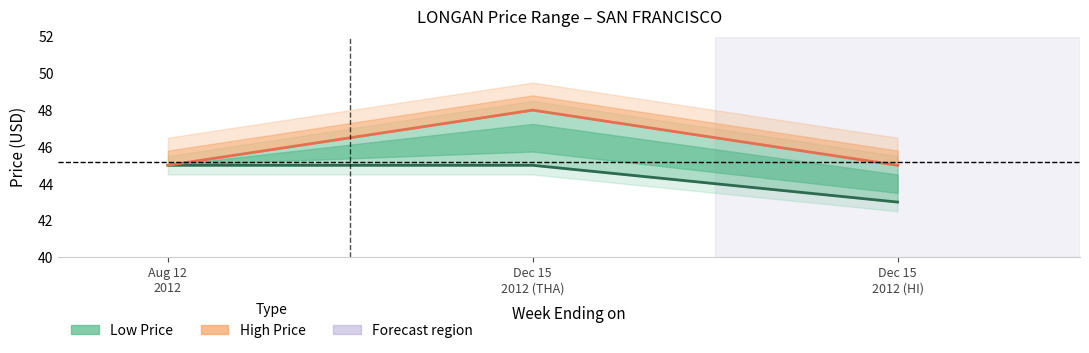

Reading right to left, extract all data points from this chart.

Low Price line: 43	45	45
High Price line: 45	48	45